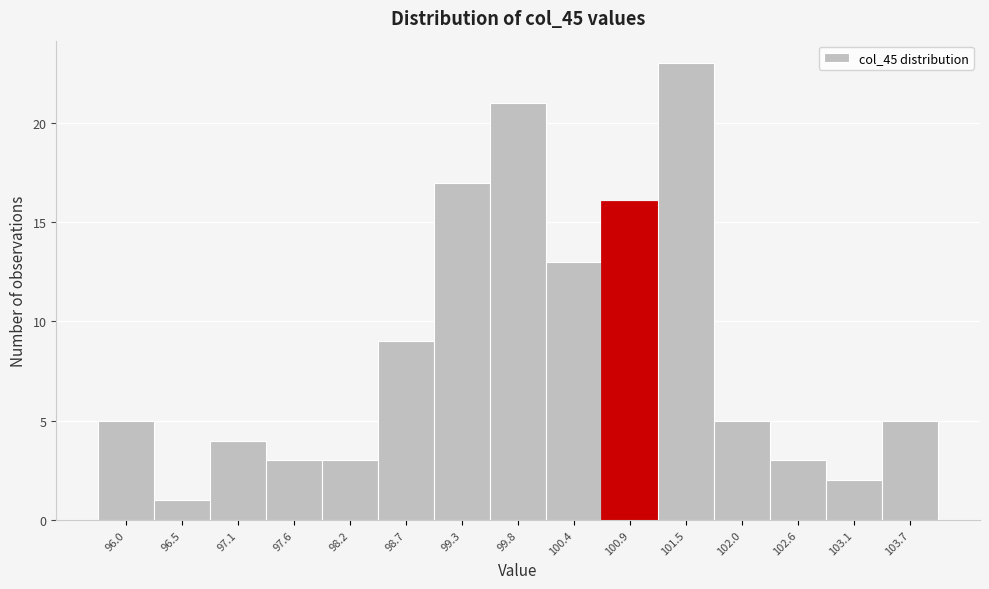

Reading right to left, list all the values displayed in this chart.

5	2	3	5	23	16	13	21	17	9	3	3	4	1	5